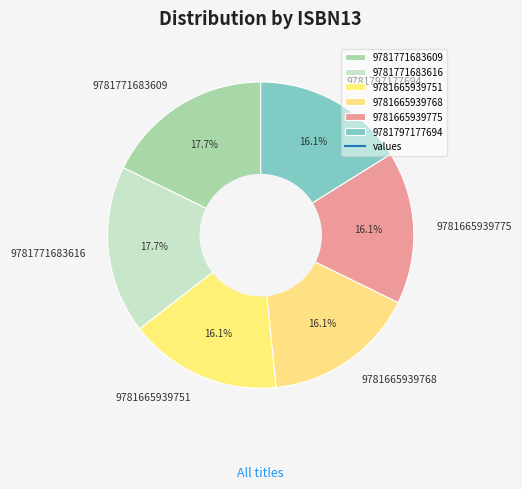

Between 9781771683616 and 9781665939775, which is larger?

9781771683616